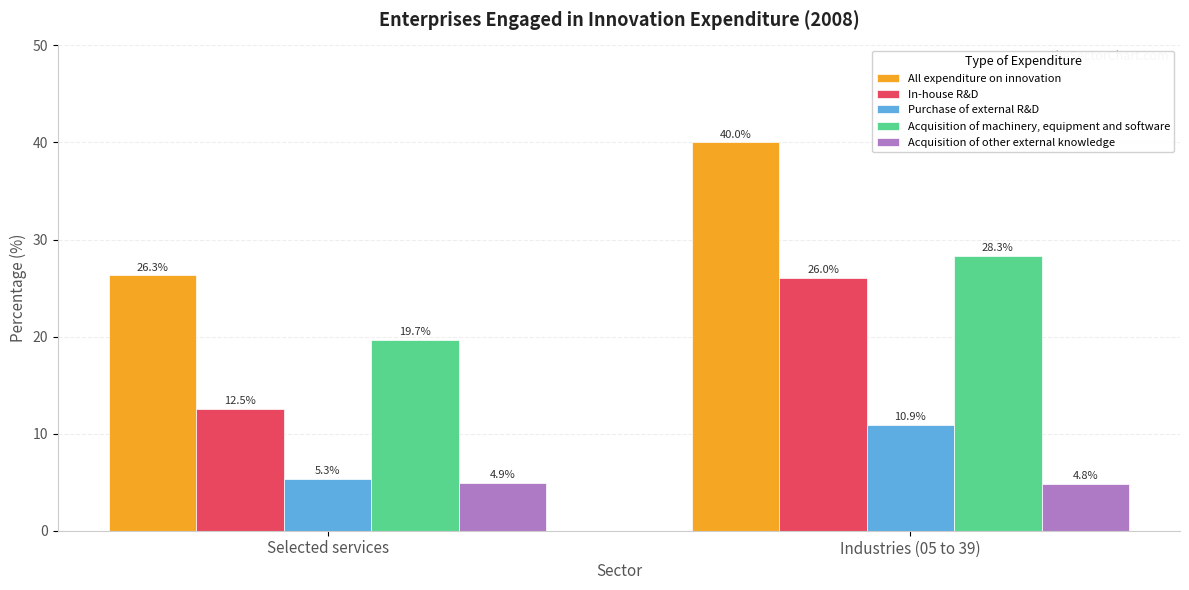

Which series has the widest spread of values?

All expenditure on innovation